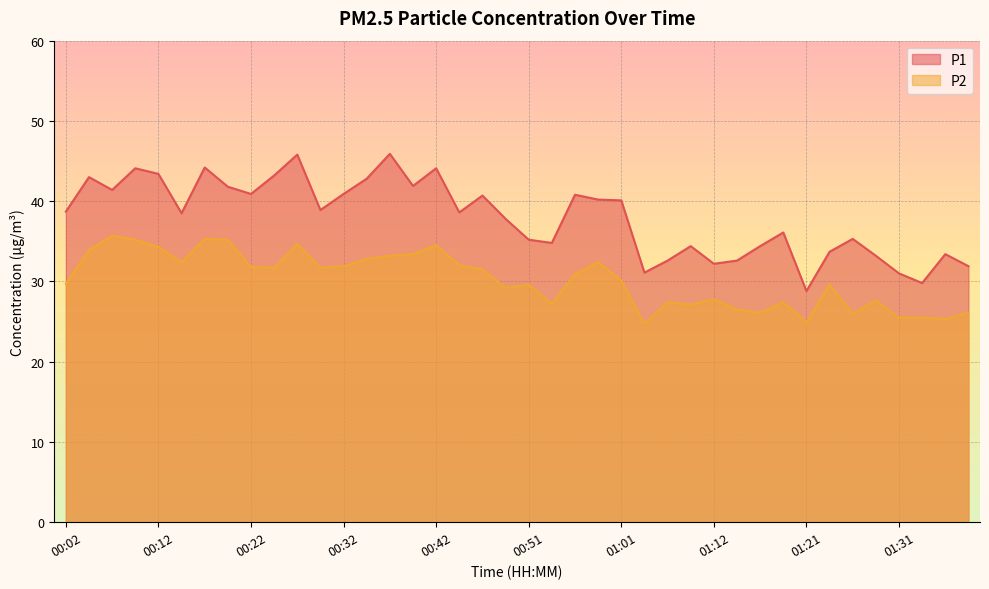

What is the label of the 2nd point from the right?

01:36